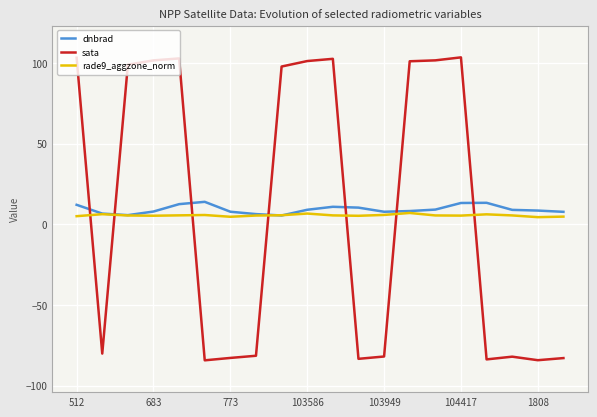

True or false: rade9_aggzone_norm and sata intersect in this chart.

True